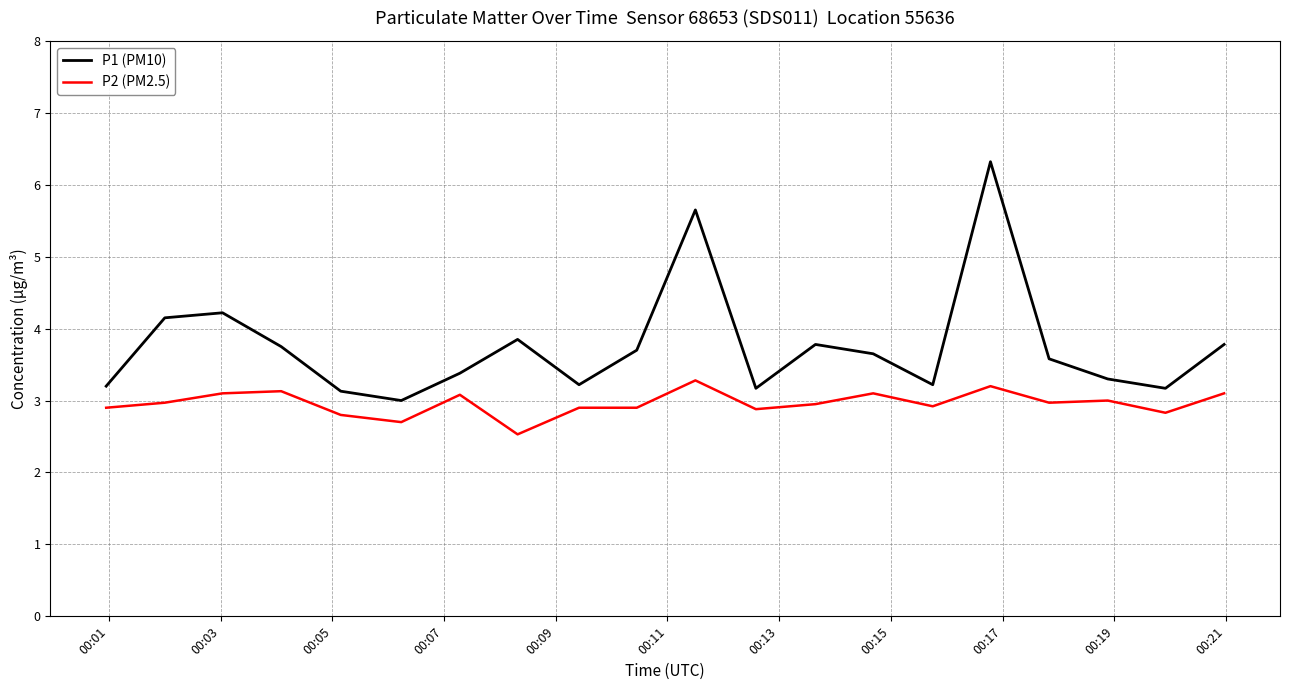

What is the sum of all P2 (PM2.5) values?

59.2